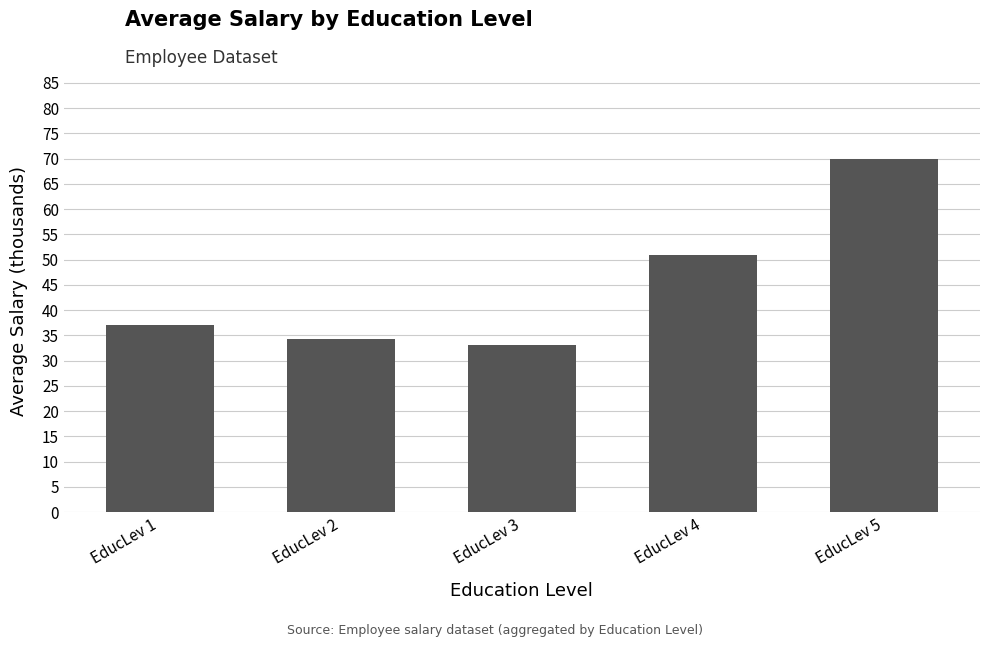

List the labels in order of value, smallest first.

EducLev 3, EducLev 2, EducLev 1, EducLev 4, EducLev 5